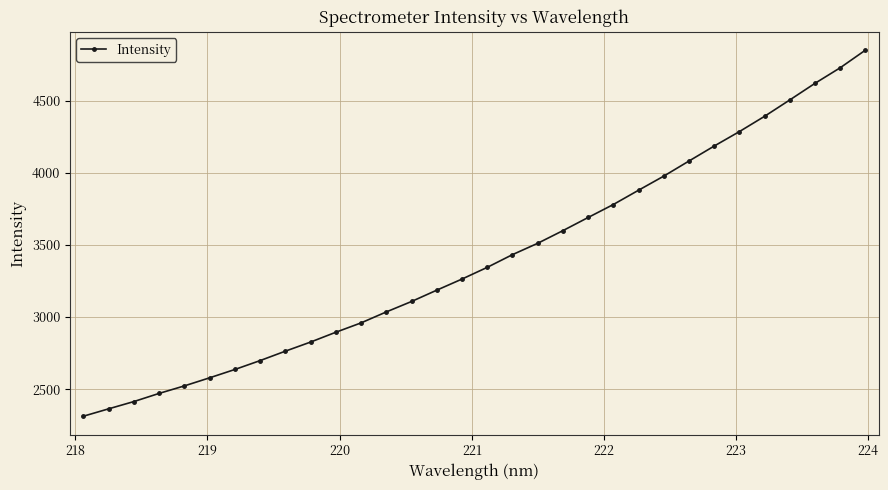

What is the value of the 14th point from the left?

3107.3